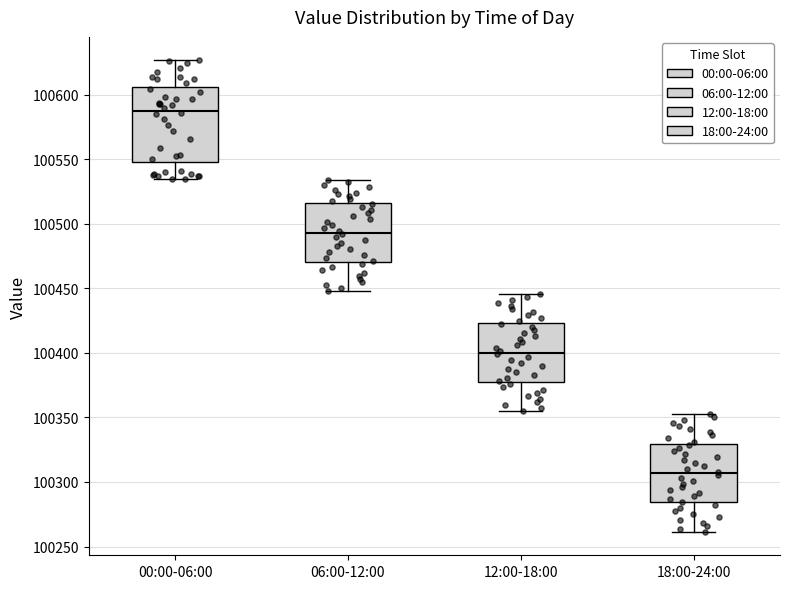

Comparing the boxes themselves (not the whiskers), which one is the tallest?

00:00-06:00